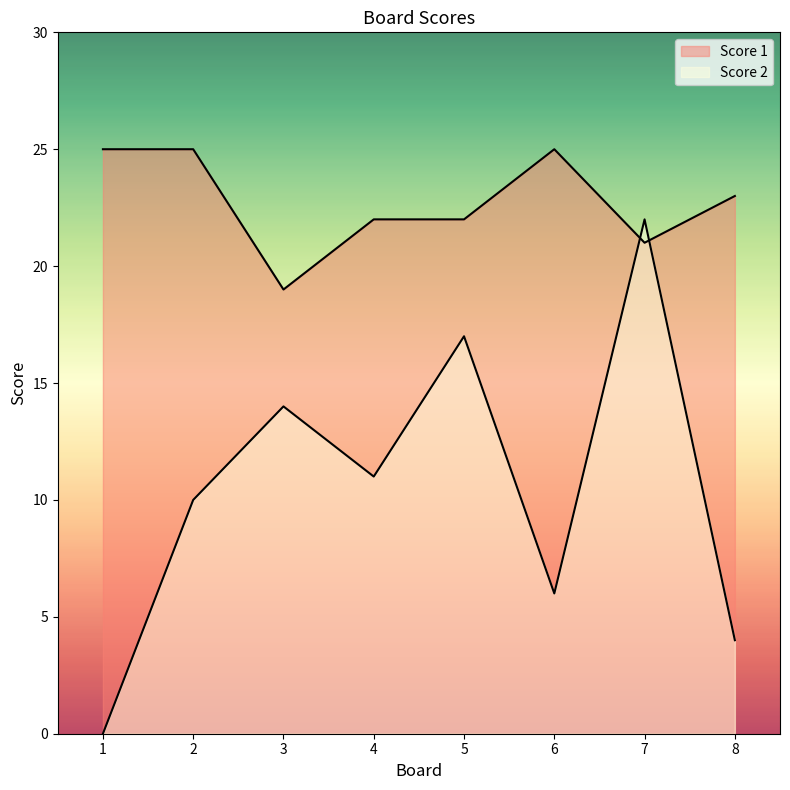

Reading right to left, extract all data points from this chart.

Score 1: 8=23	7=21	6=25	5=22	4=22	3=19	2=25	1=25
Score 2: 8=4	7=22	6=6	5=17	4=11	3=14	2=10	1=0